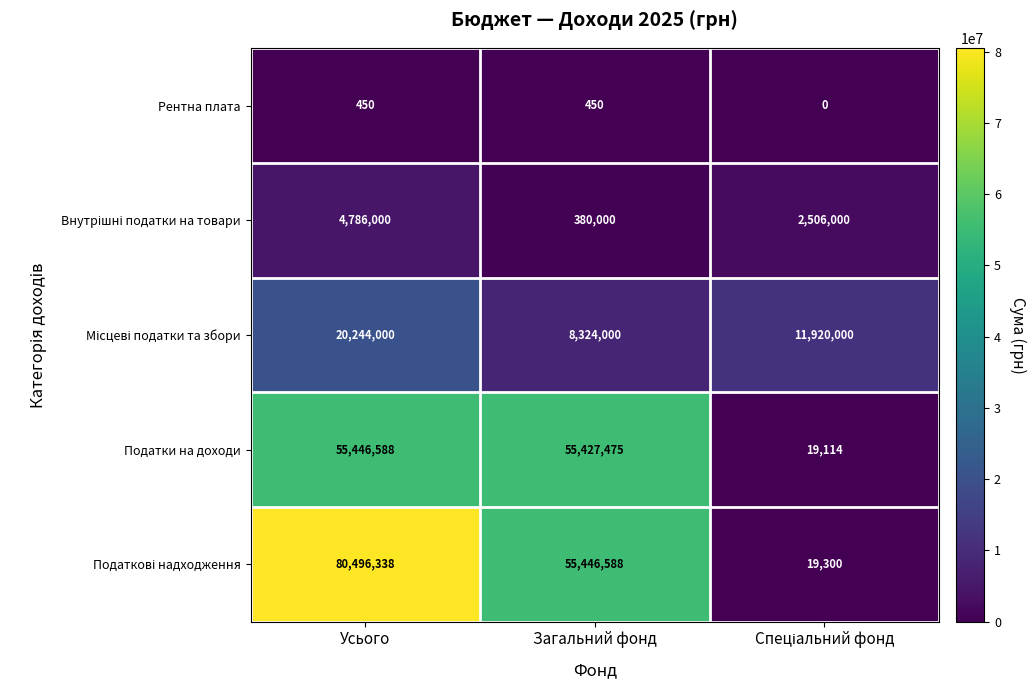

Where is Податки на доходи nearest to the value 27732851?

Загальний фонд